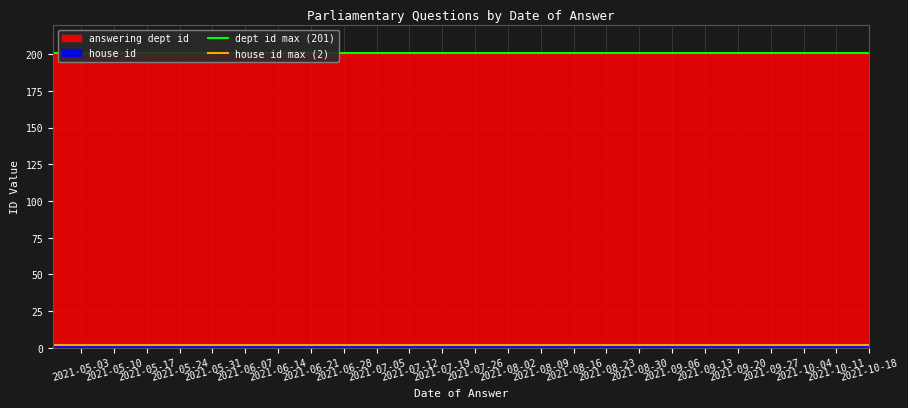

What is the sum of all dept id max (201) values?

402